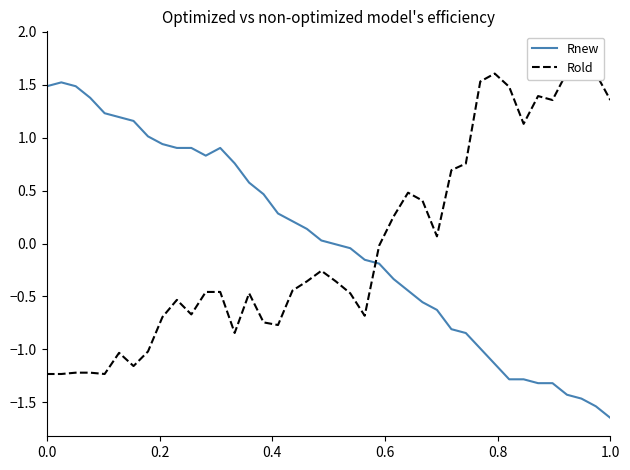

Reading right to left, transcribe all the data shown in this chart.

Rnew: -1.6	-1.5	-1.5	-1.4	-1.3	-1.3	-1.3	-1.3	-1.1	-1.0	-0.8	-0.8	-0.6	-0.6	-0.4	-0.3	-0.2	-0.2	-0.0	-0.0	0.0	0.1	0.2	0.3	0.5	0.6	0.8	0.9	0.8	0.9	0.9	0.9	1.0	1.2	1.2	1.2	1.4	1.5	1.5	1.5
Rold: 1.4	1.6	1.8	1.6	1.4	1.4	1.1	1.5	1.6	1.5	0.8	0.7	0.1	0.4	0.5	0.3	-0.0	-0.7	-0.5	-0.4	-0.3	-0.4	-0.4	-0.8	-0.7	-0.5	-0.8	-0.5	-0.5	-0.7	-0.5	-0.7	-1.0	-1.2	-1.0	-1.2	-1.2	-1.2	-1.2	-1.2